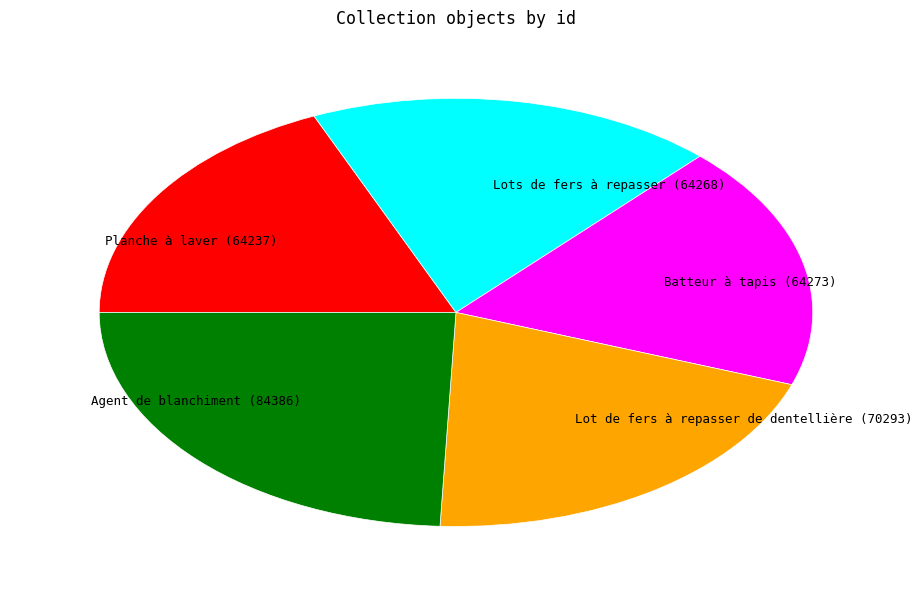

Combined, do Agent de blanchiment (84386) and Batteur à tapis (64273) account for over 50%?

No